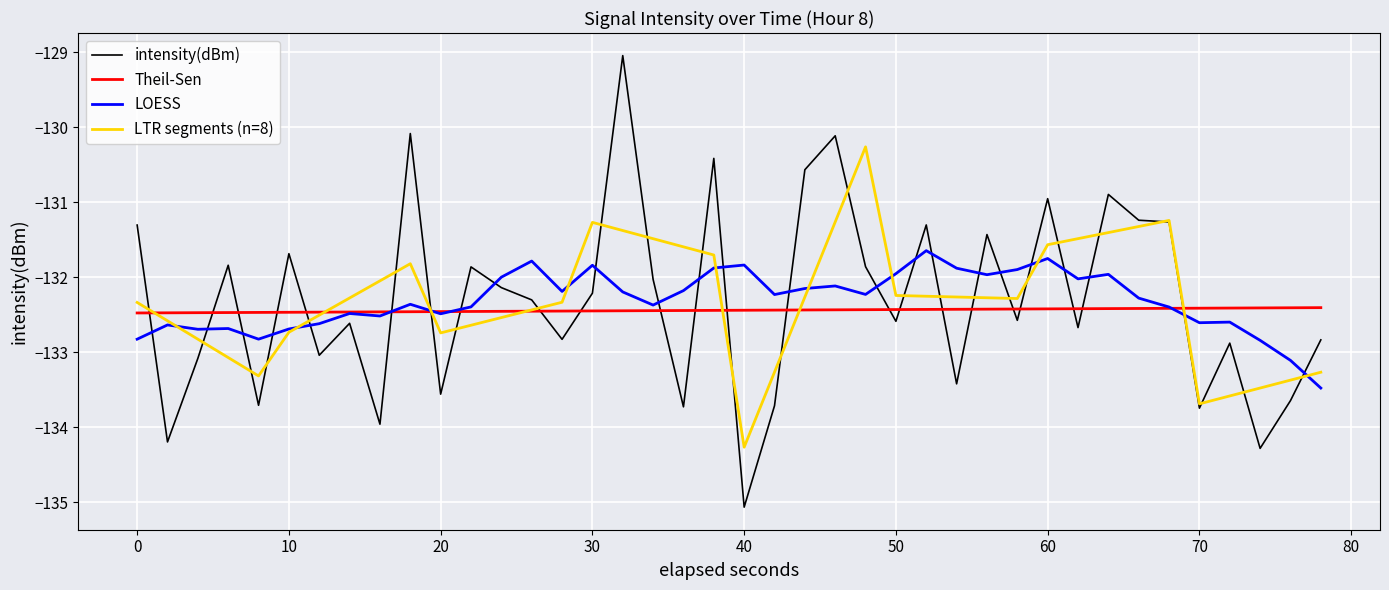

Which series has the widest spread of values?

intensity(dBm)